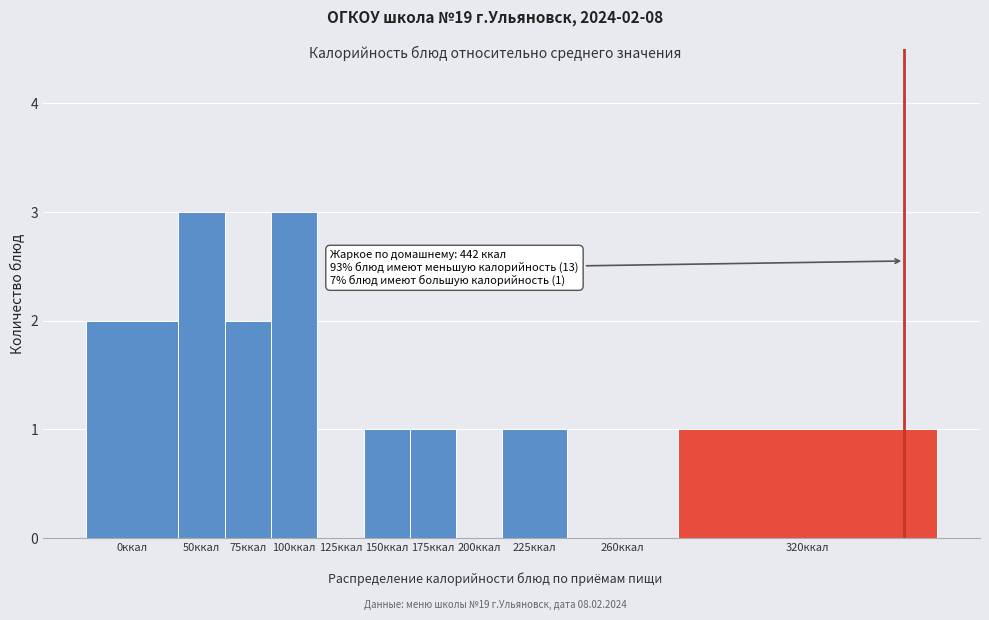

Reading left to right, extract all data points from this chart.

0ккал=2	50ккал=3	75ккал=2	100ккал=3	125ккал=0	150ккал=1	175ккал=1	200ккал=0	225ккал=1	260ккал=0	320ккал=1